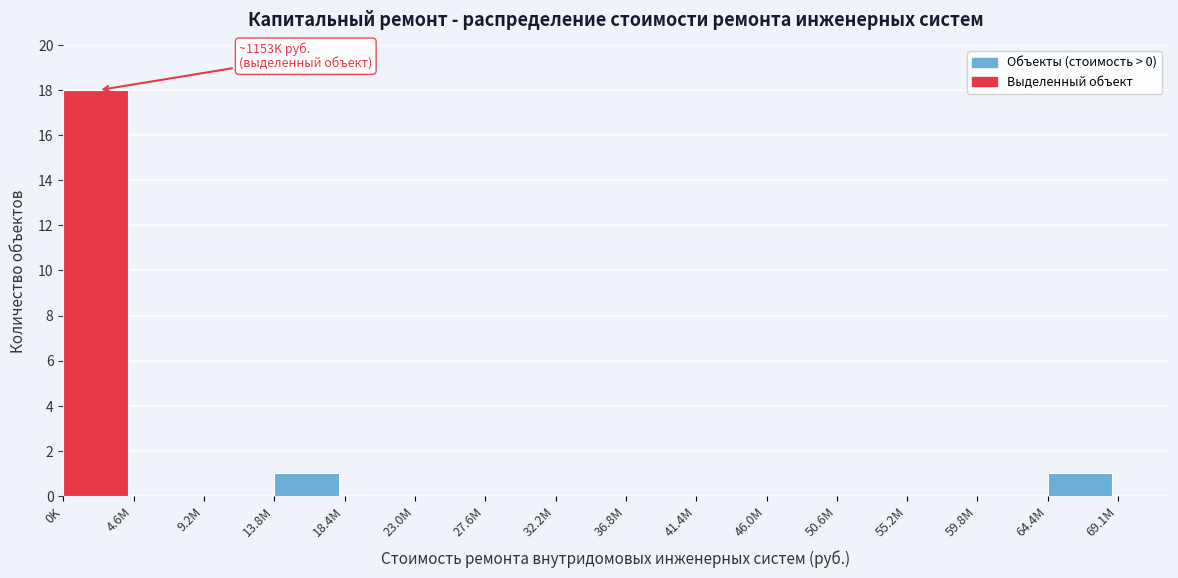

Reading left to right, transcribe all the data shown in this chart.

0K=18	4.6M=0	9.2M=0	13.8M=1	18.4M=0	23.0M=0	27.6M=0	32.2M=0	36.8M=0	41.4M=0	46.0M=0	50.6M=0	55.2M=0	59.8M=0	64.4M=1